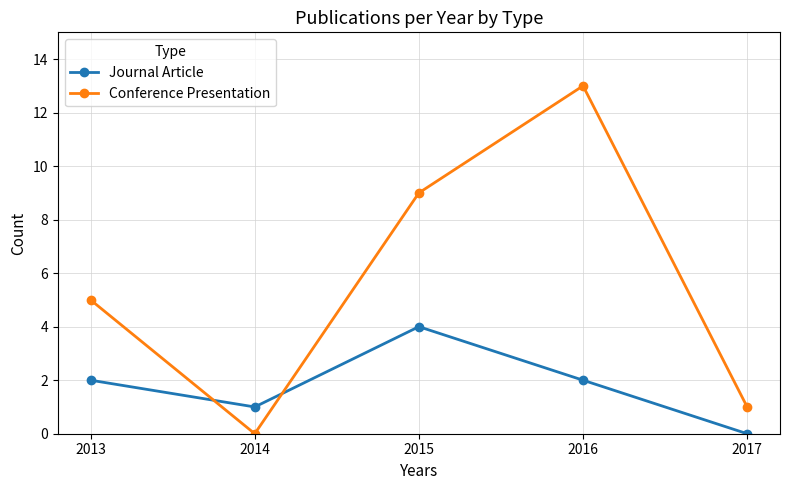

How many interior local valleys does the Conference Presentation series have?

1